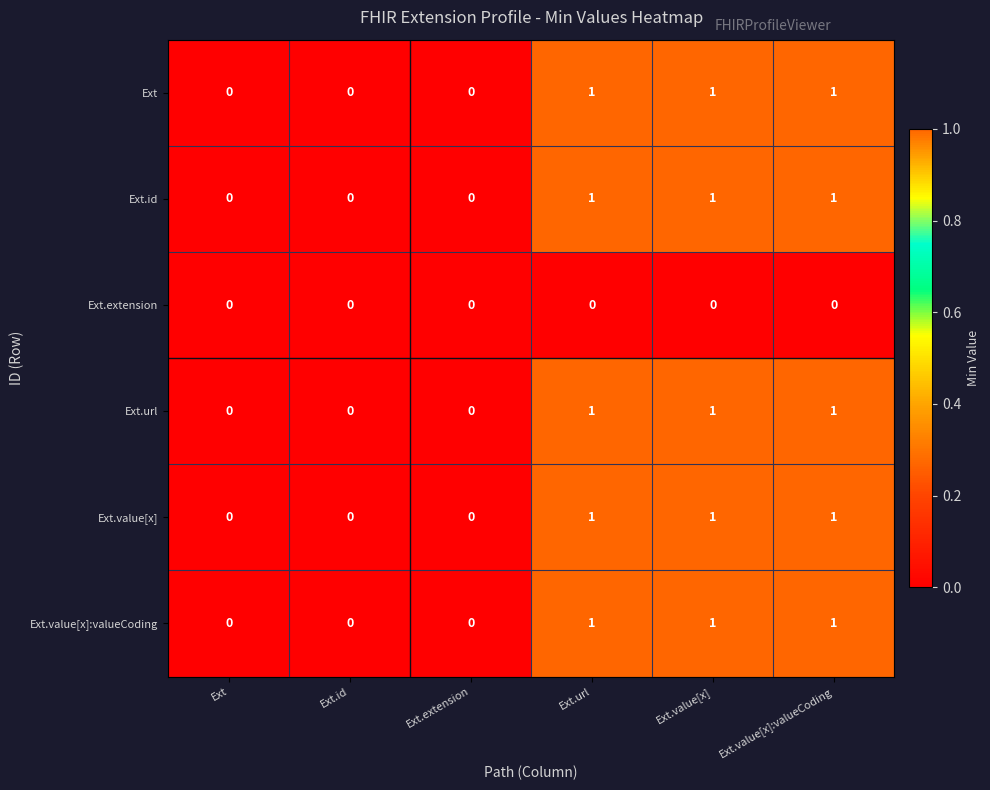

What is the total value across all series at Ext.url?

5